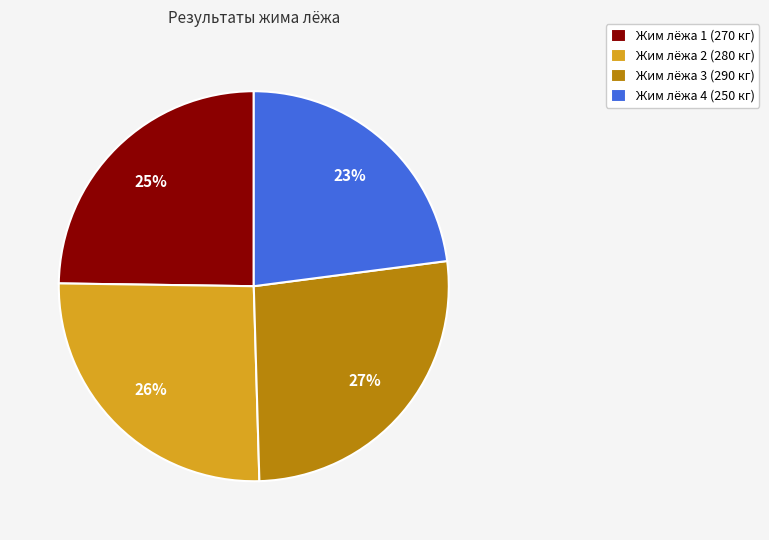

Is it true that Жим лёжа 4 is 16% of the pie?

False